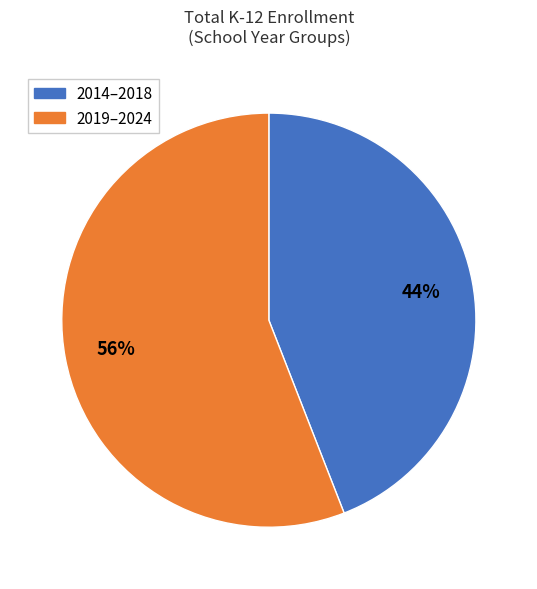

Rank the categories by value from lowest to highest.

2014–2018, 2019–2024